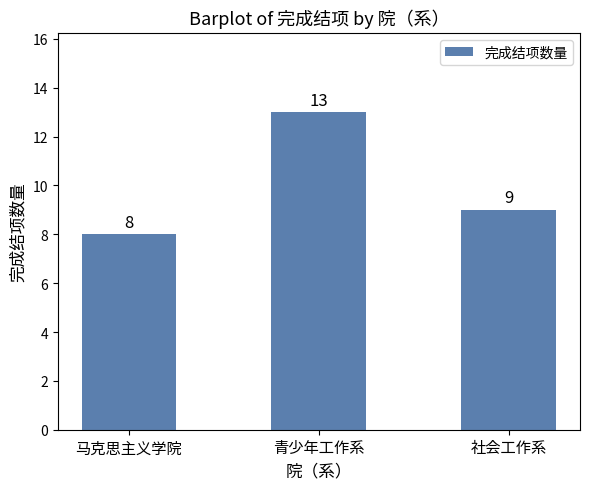

What is the value of the 2nd bar from the left?

13